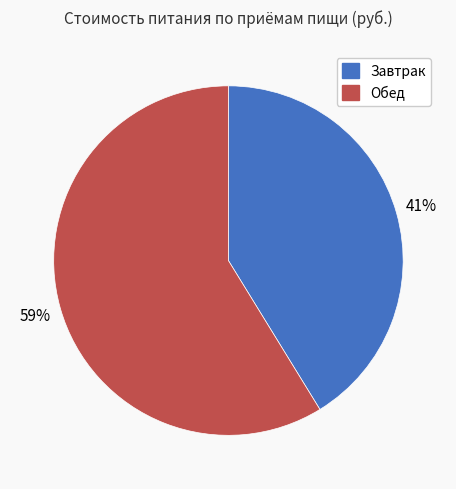

Between Завтрак and Обед, which is larger?

Обед